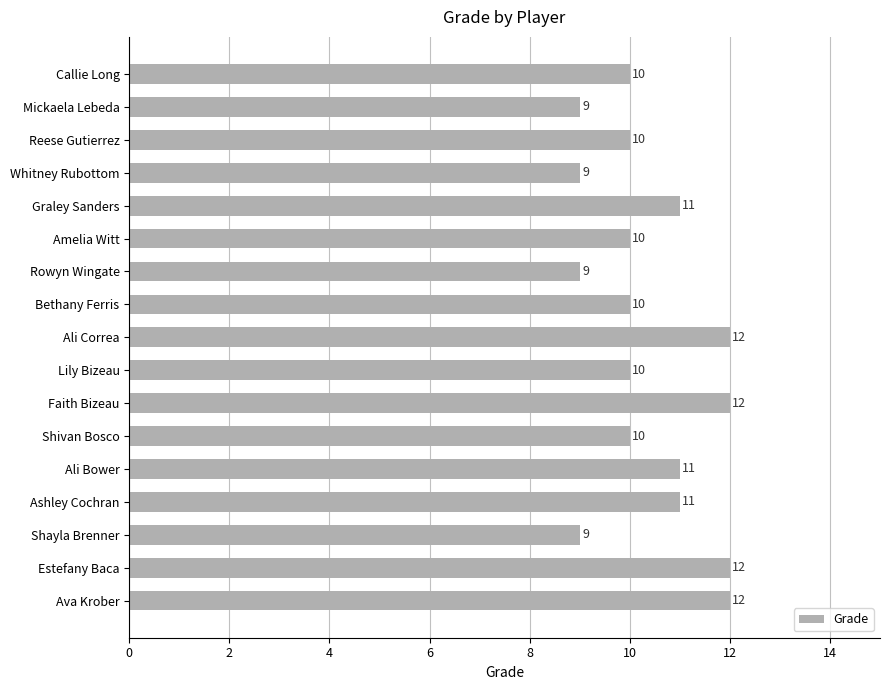

Approximately how many times larger is the value at Estefany Baca compared to Callie Long?

1.2